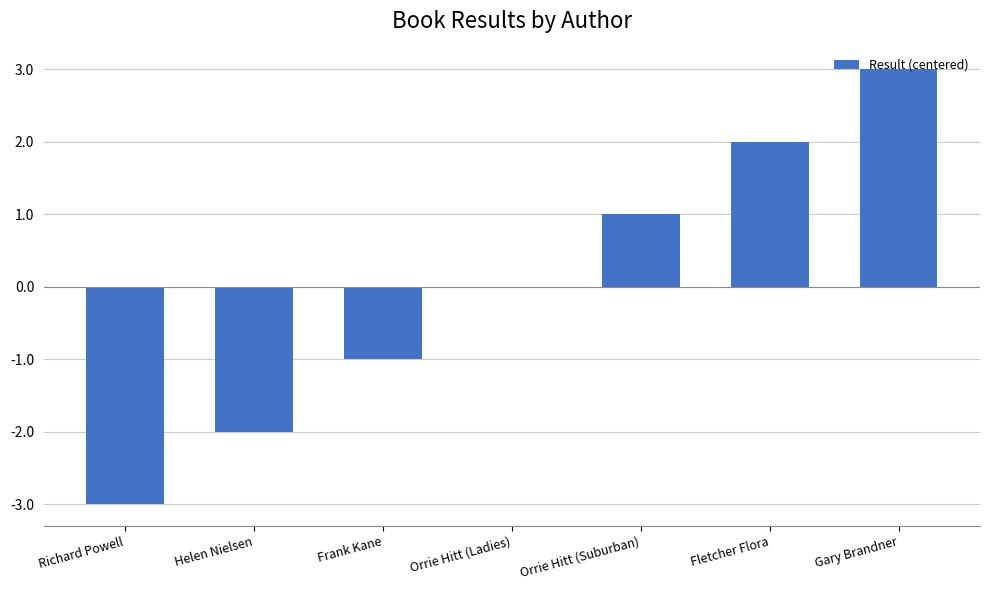

What is the change in value from Orrie Hitt (Ladies) to Fletcher Flora?

+2